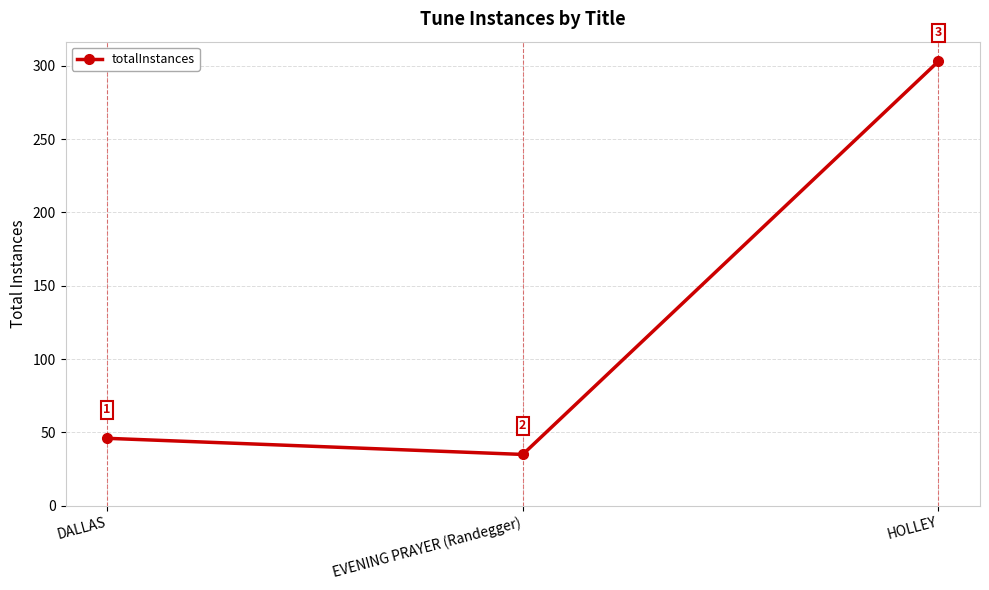

List the labels in order of value, smallest first.

EVENING PRAYER (Randegger), DALLAS, HOLLEY